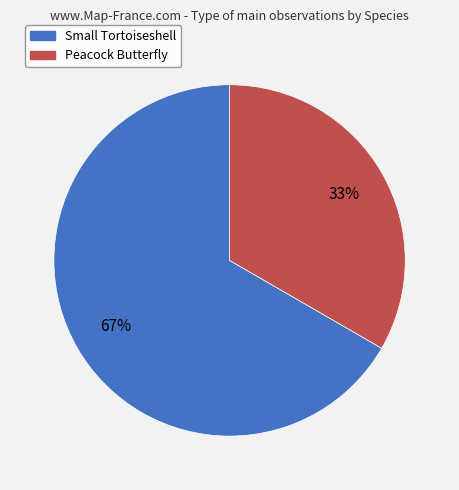

How many slices are in this pie chart?

2